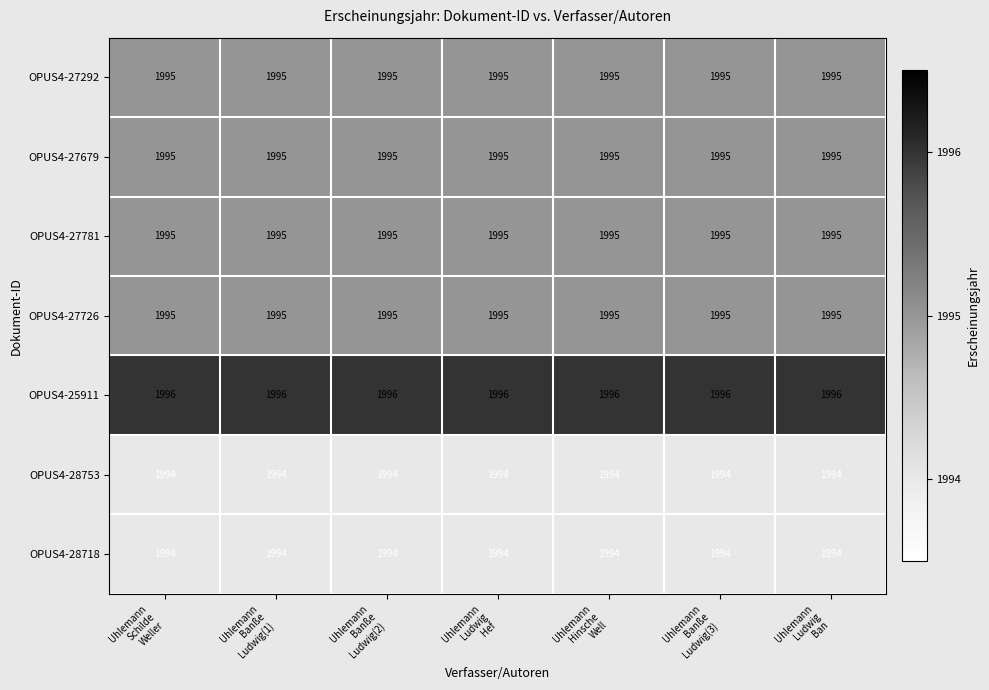

How many distinct data groups are displayed?

7